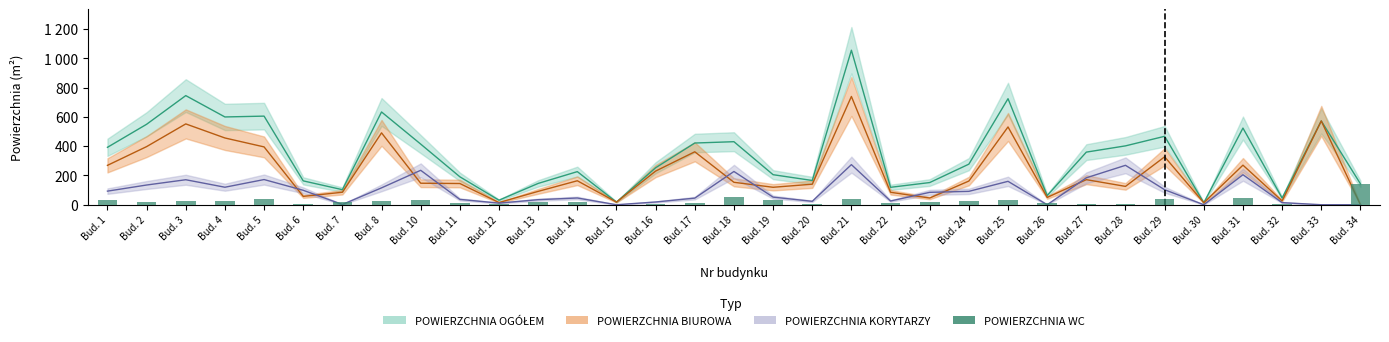

Does the chart contain any negative values?

No